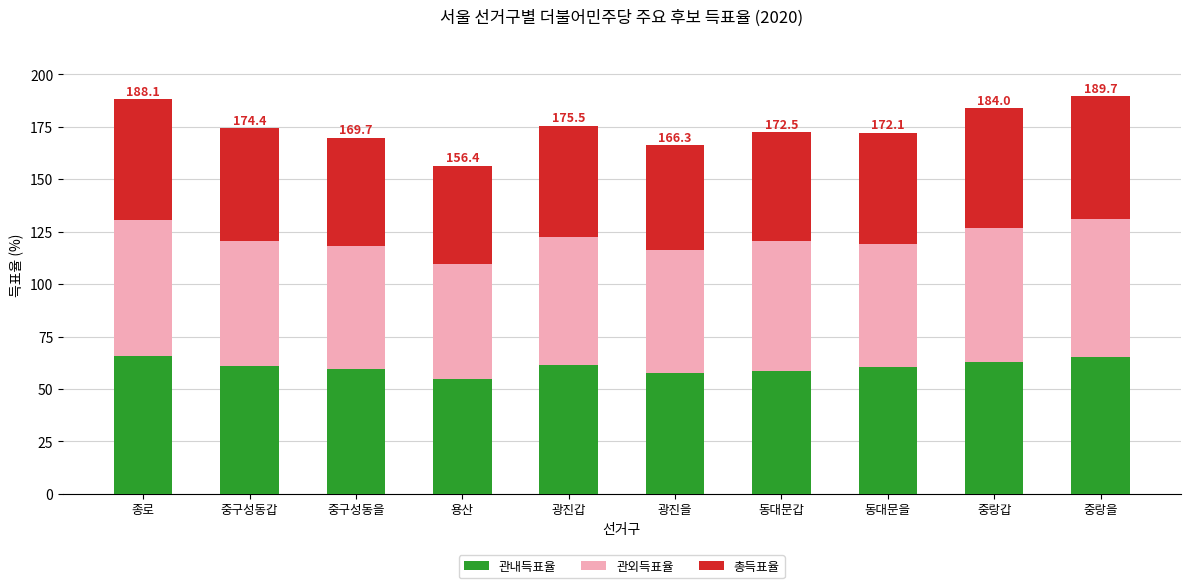

What is the sum of the 관내득표율 values at 광진을 and 용산?

112.4